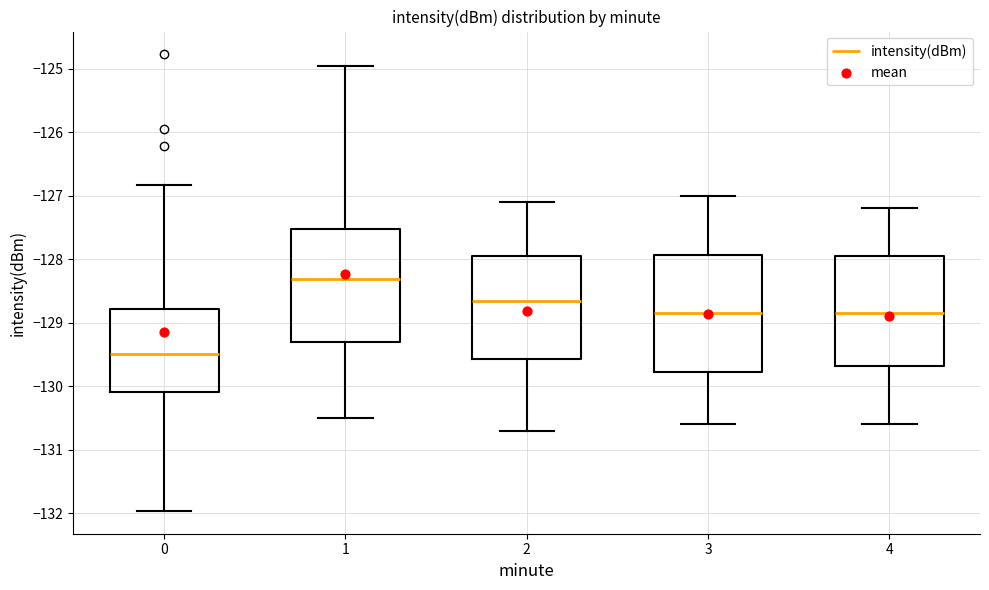

Reading left to right, transcribe this box plot: for each box, give where its median line is, the range the box spans, and where its two whiskers end, as read against the y-axis. The values are not printed on the chart, so give them approximately, as read against the axis.

0: median -129.5, box -130.1 to -128.8, whiskers -132.0 to -126.8
1: median -128.3, box -129.3 to -127.5, whiskers -130.5 to -125.0
2: median -128.6, box -129.6 to -127.9, whiskers -130.7 to -127.1
3: median -128.8, box -129.8 to -127.9, whiskers -130.6 to -127.0
4: median -128.8, box -129.7 to -127.9, whiskers -130.6 to -127.2